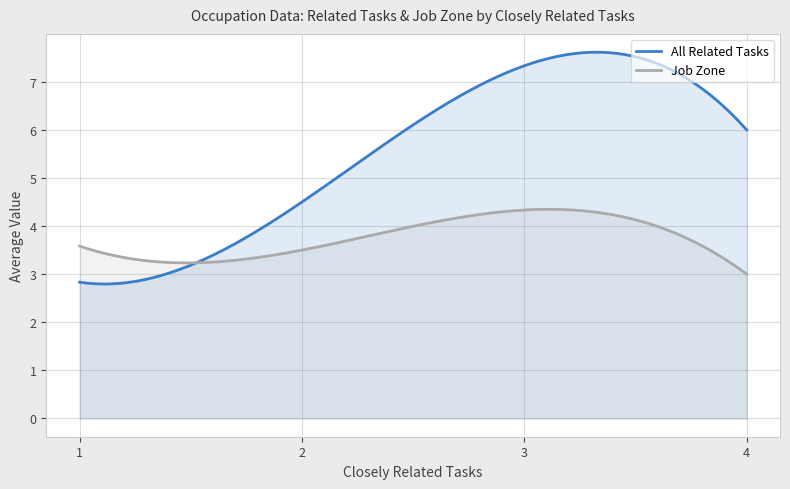

Rank the series by their maximum value, from lowest to highest.

Job Zone, All Related Tasks